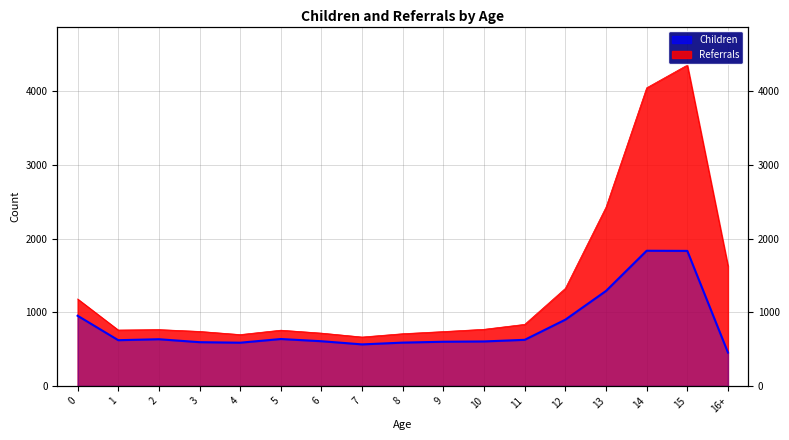

How many data points are above 622?

8